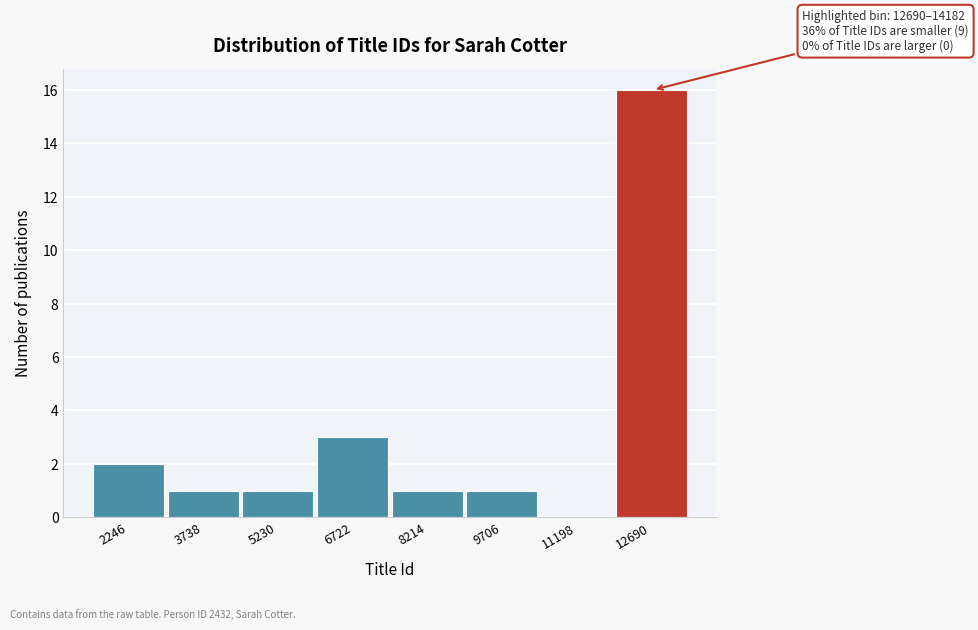

Reading right to left, what are all the values shown in this chart?

12690=16	11198=0	9706=1	8214=1	6722=3	5230=1	3738=1	2246=2